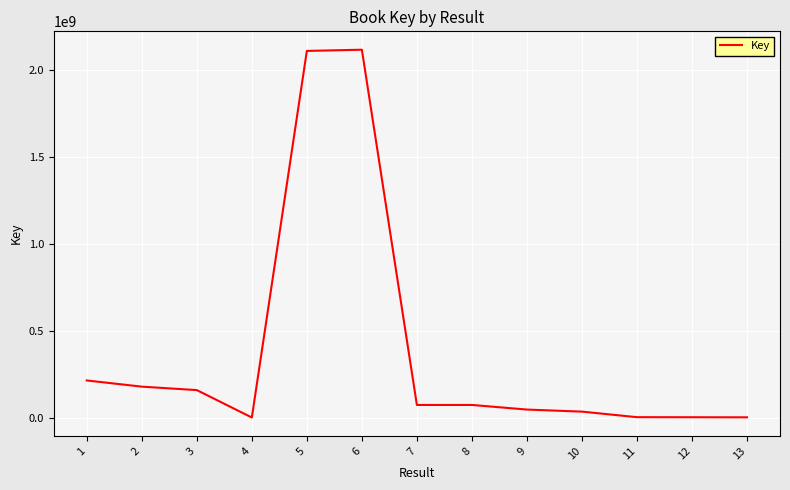

The value at 6 is 2117877018. True or false?

True